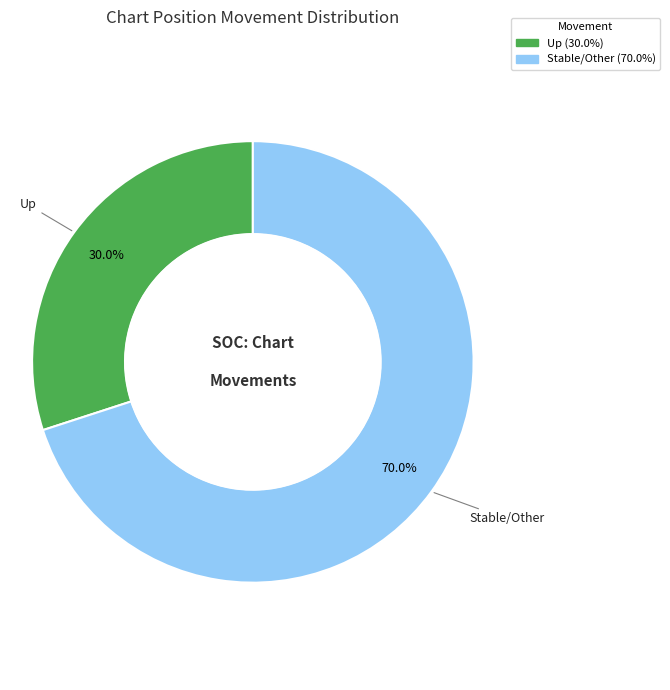

Is there a majority slice in this chart?

Yes